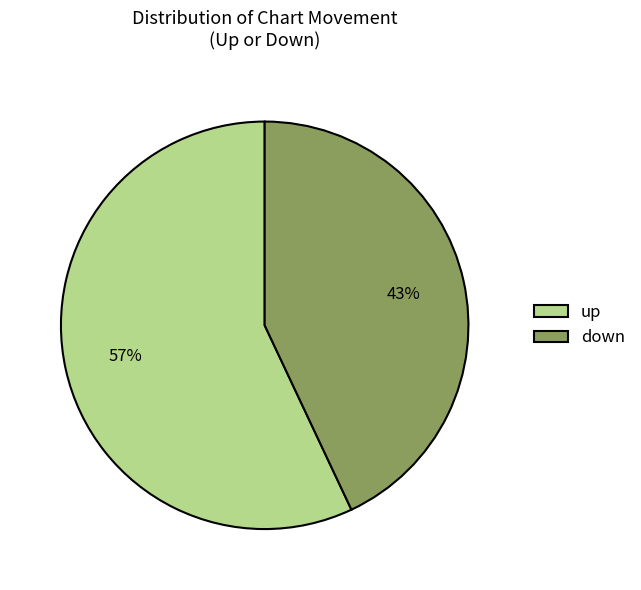

The up slice represents 70% of the pie. True or false?

False